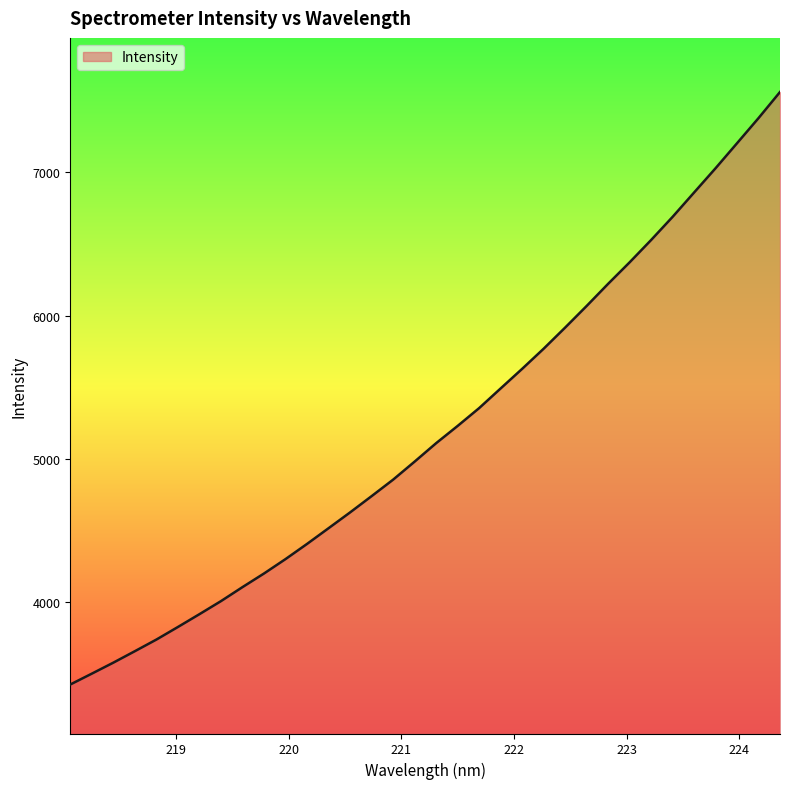

True or false: the data has more than 1 interior local peaks.

False